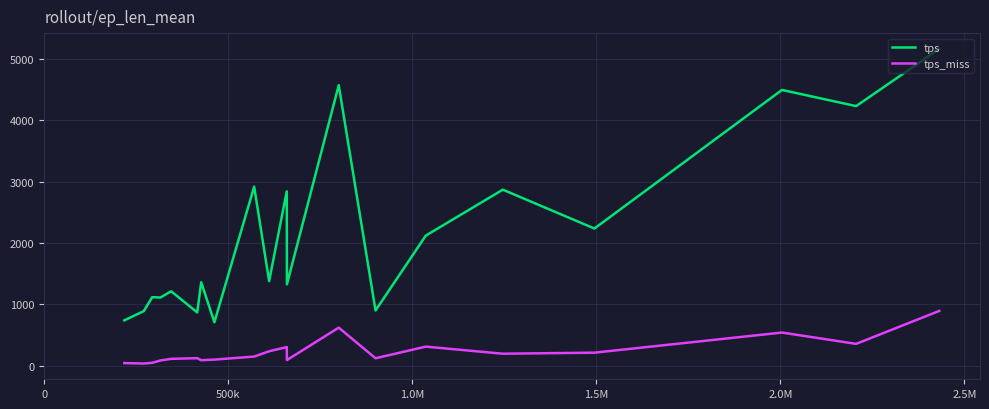

What is the highest value of the tps_miss series?

892.6